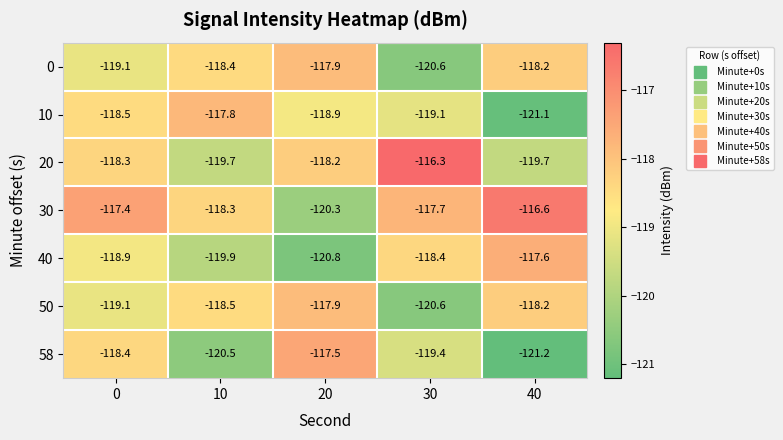

Which series has the largest total across all categories?

30